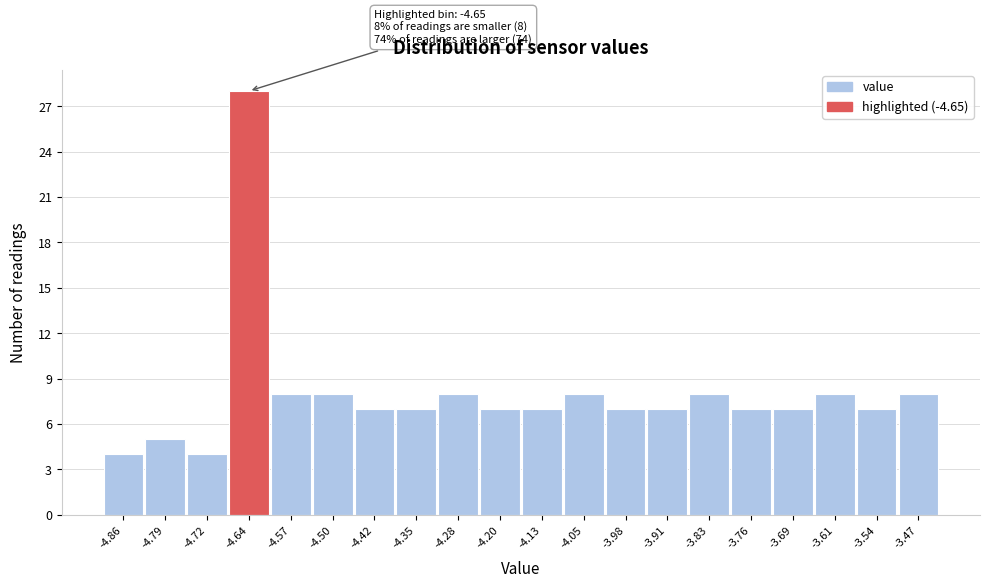

Over which range of the x-axis is the bar tallest?

-4.68 to -4.61